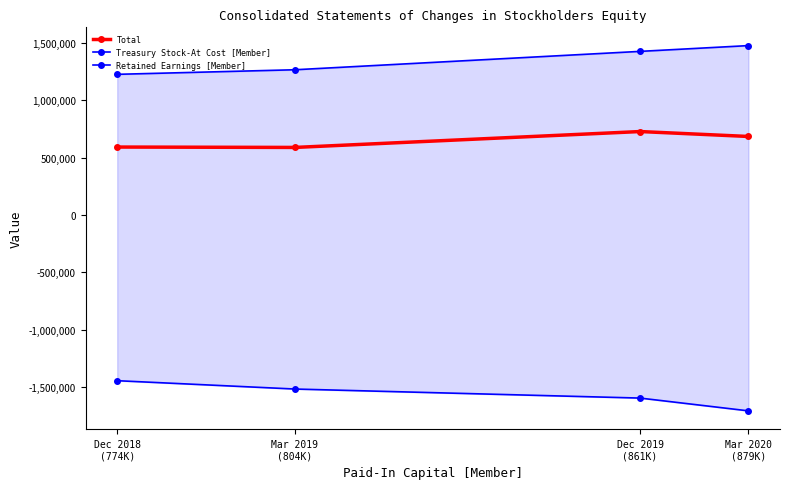

Does the chart display data point markers on the line(s)?

Yes